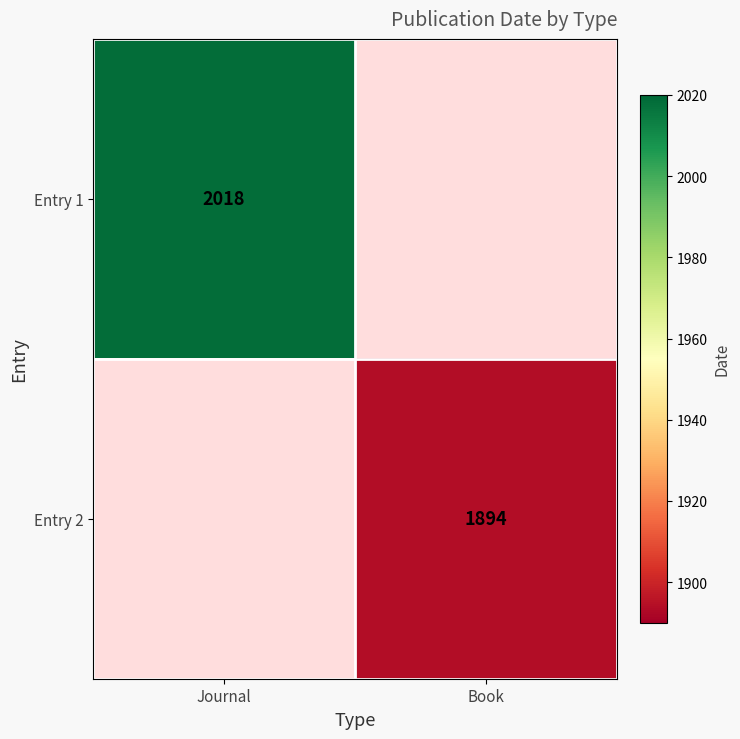

Is it true that Entry 2 equals 3345 at Book?

False